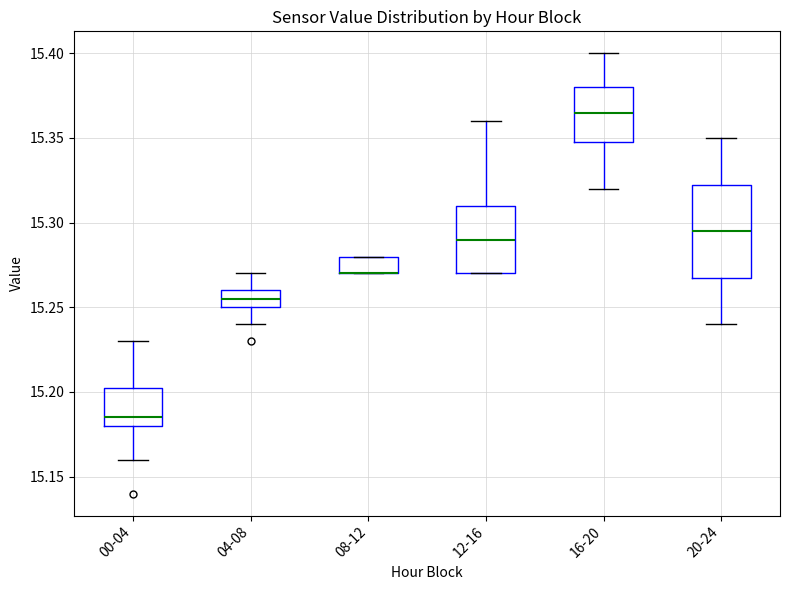

Where does the median line of the box for 20-24 sit on the y-axis? The values are not printed on the chart, so give them approximately, as read against the axis.

15.295